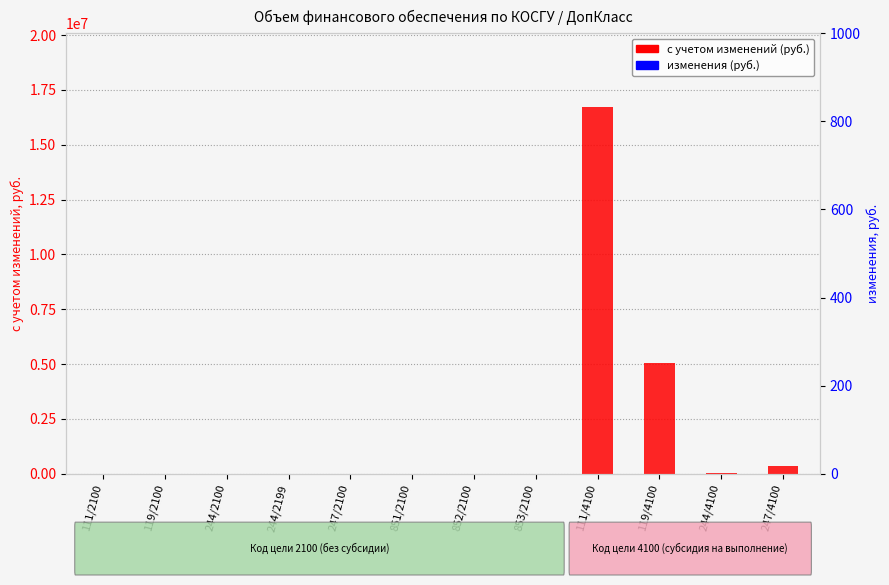

Is it true that изменения (руб.) equals 0 at 111/4100?

True